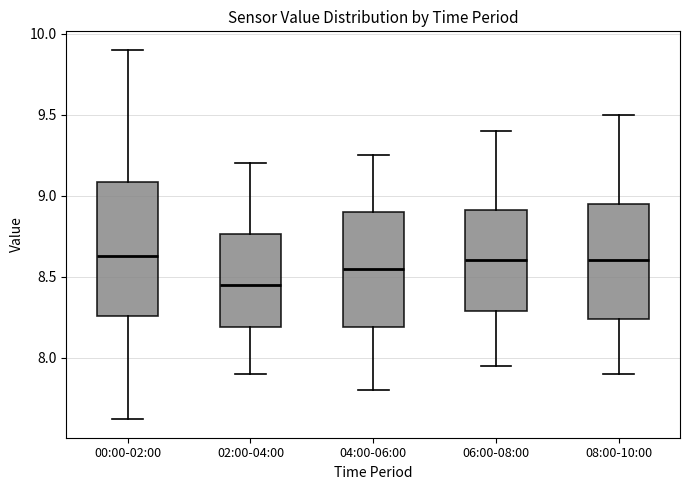

Comparing the boxes themselves (not the whiskers), which one is the tallest?

00:00-02:00